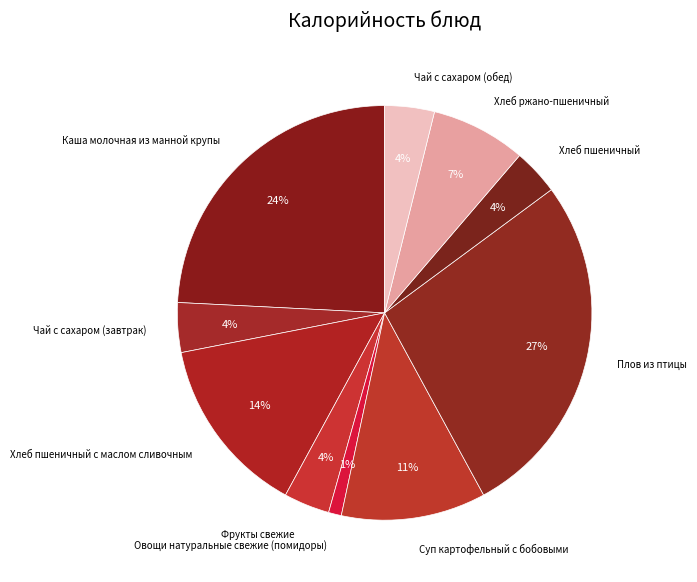

To the nearest percent, what is the difference between the largest and smallest slice percentages?

26%